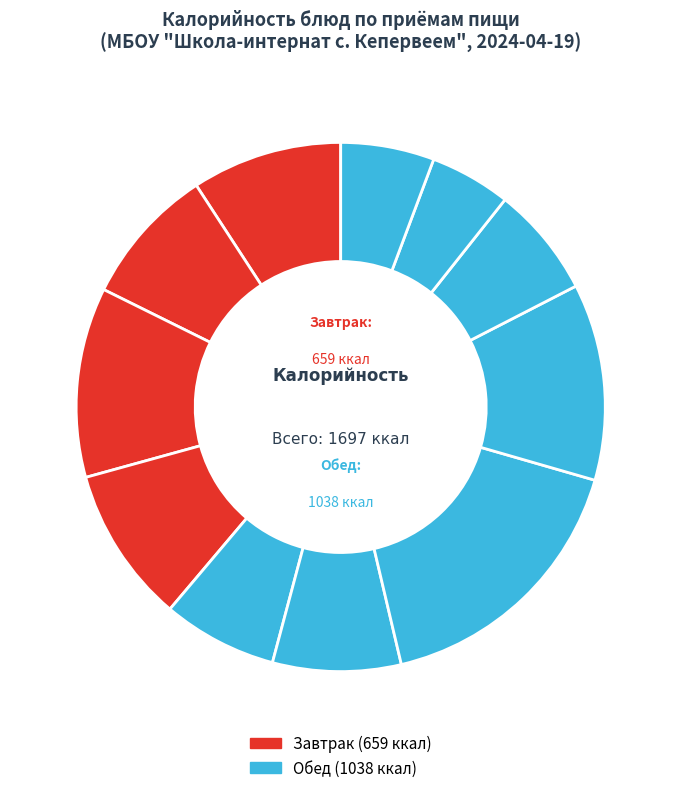

Which slice is the largest?

Биточек мясной с соусом